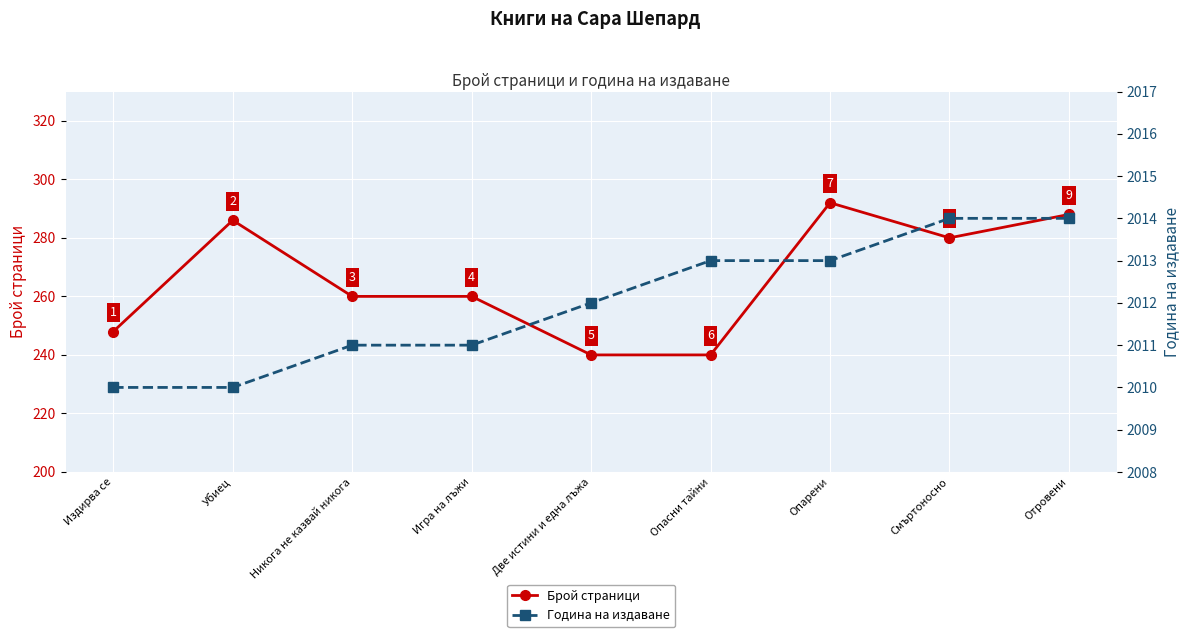

Reading left to right, transcribe all the data shown in this chart.

Брой страници: 248	286	260	260	240	240	292	280	288
Година на издаване: 2010	2010	2011	2011	2012	2013	2013	2014	2014